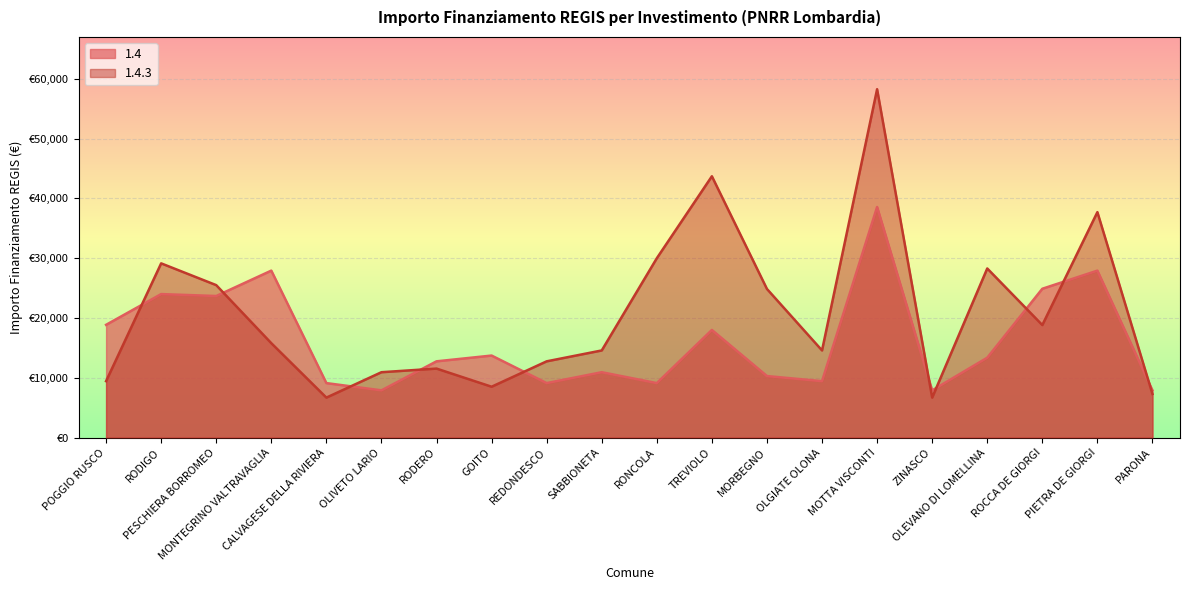

Read the 1.4.3 value at POGGIO RUSCO, to the nearest 100.

9400